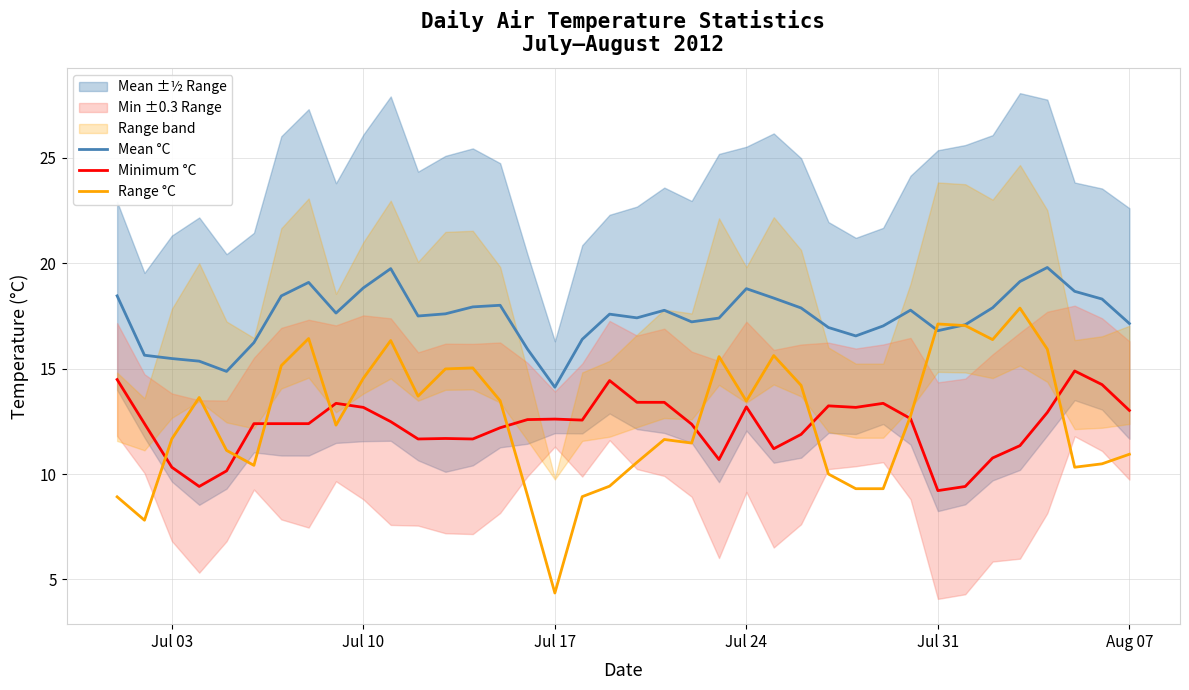

How many categories are shown in the chart?

38